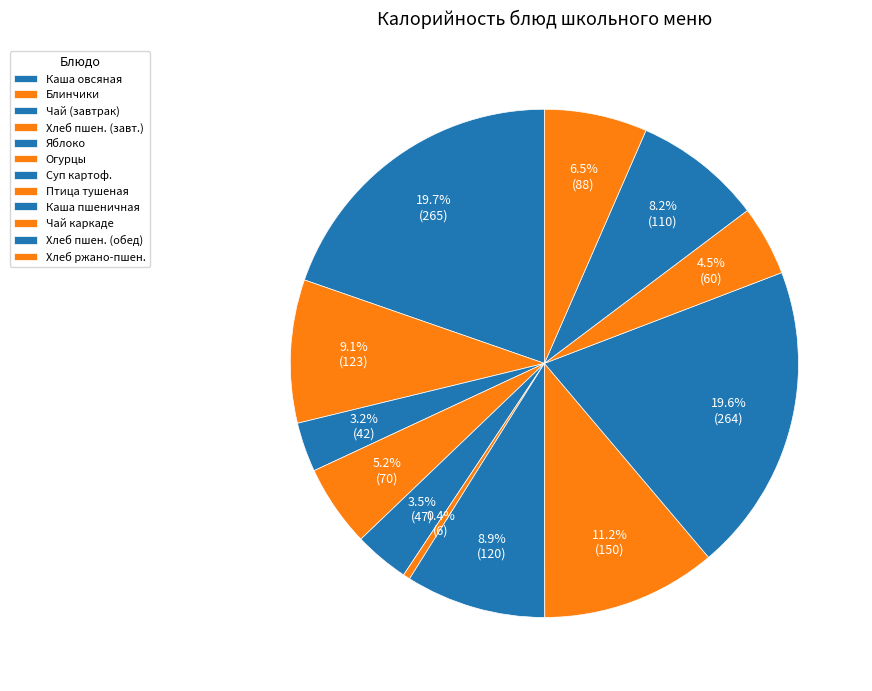

How many segments does this pie chart have?

12